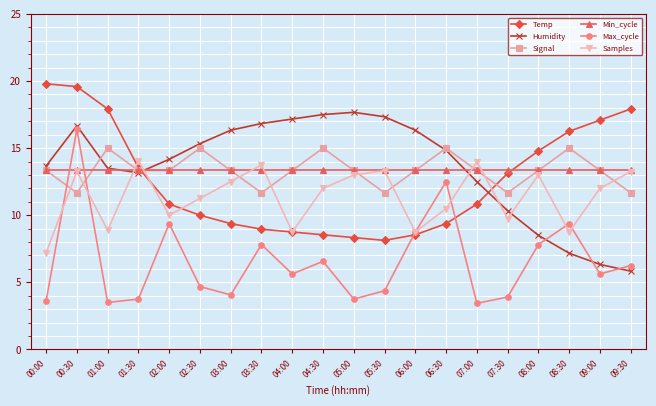

What is the difference between the highest and lowest values at 02:00?

4.8